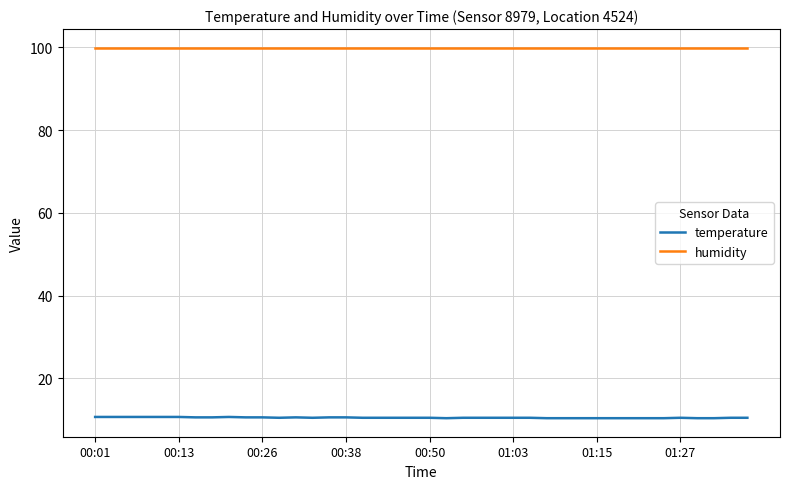

What is the maximum value for humidity?

99.9